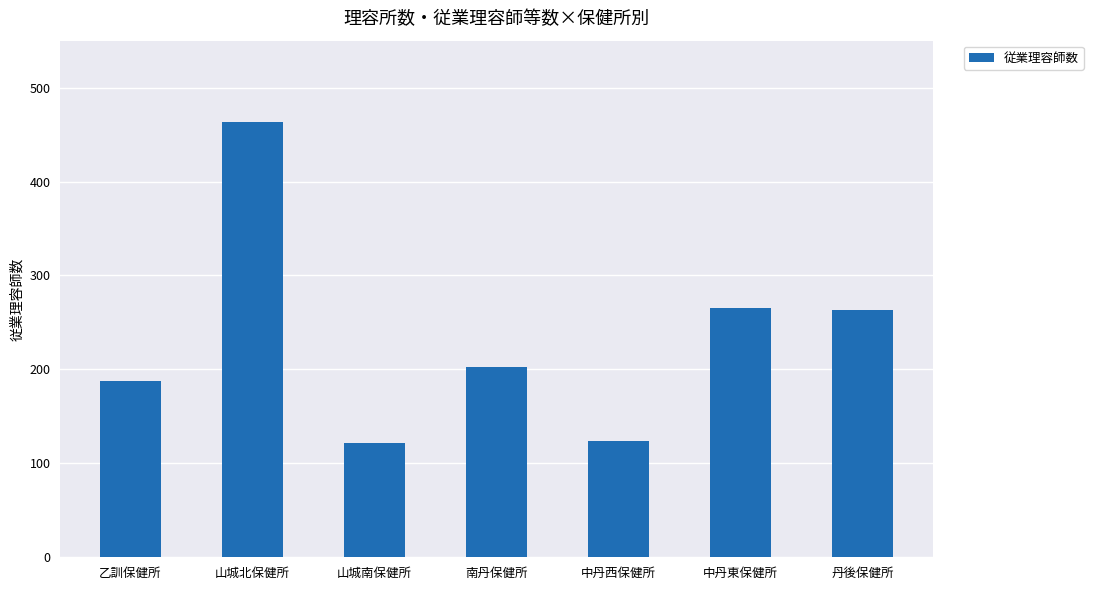

What is the maximum value shown in the chart?

463